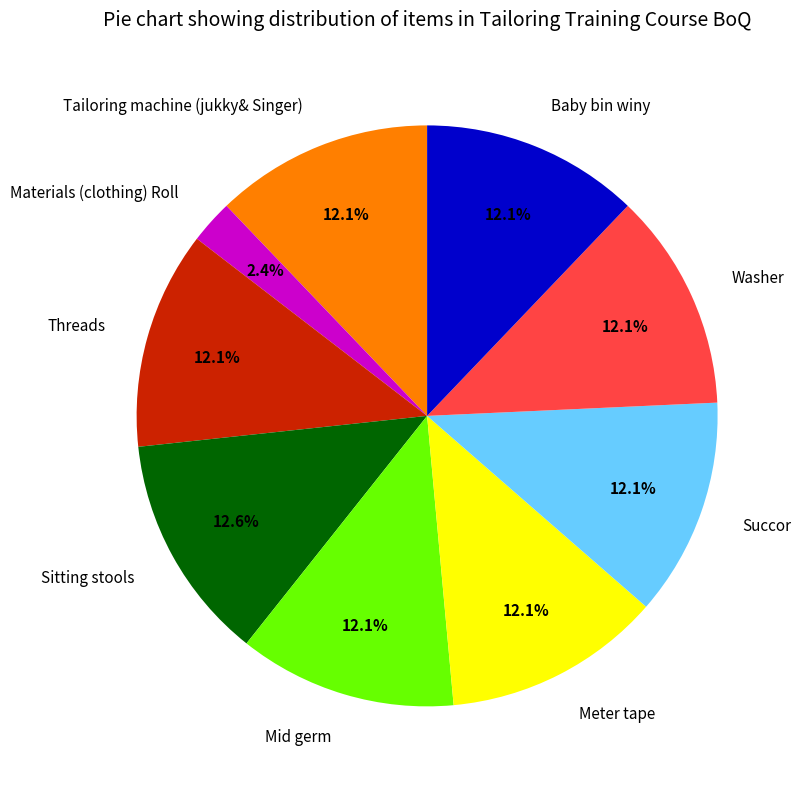

Does Baby bin winy represent more than half of the total?

No